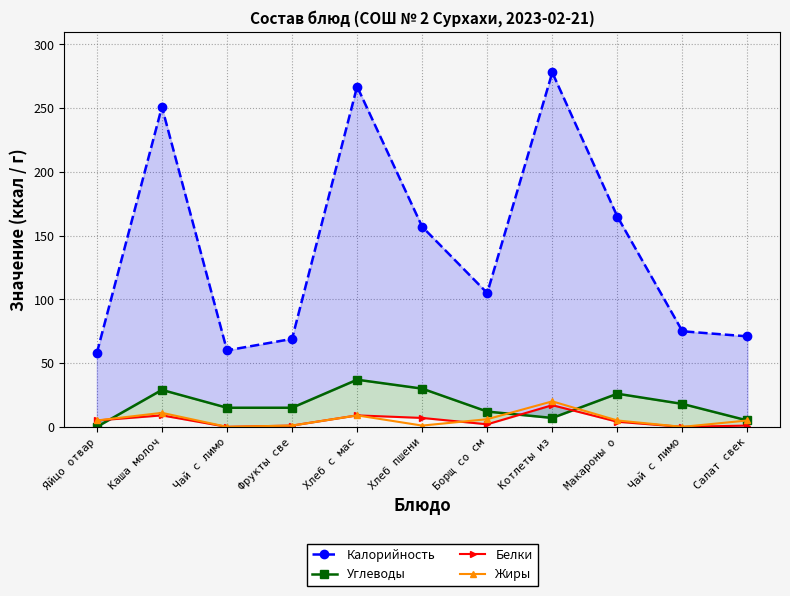

At which category does Жиры reach its first local peak?

Каша молоч